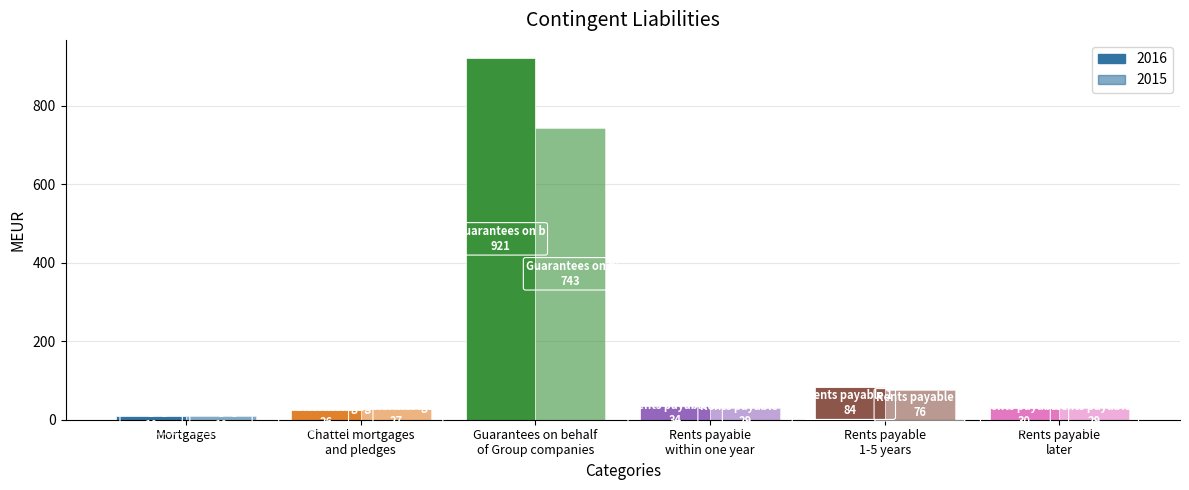

What is the label of the 1st bar from the right?

Rents payable
later